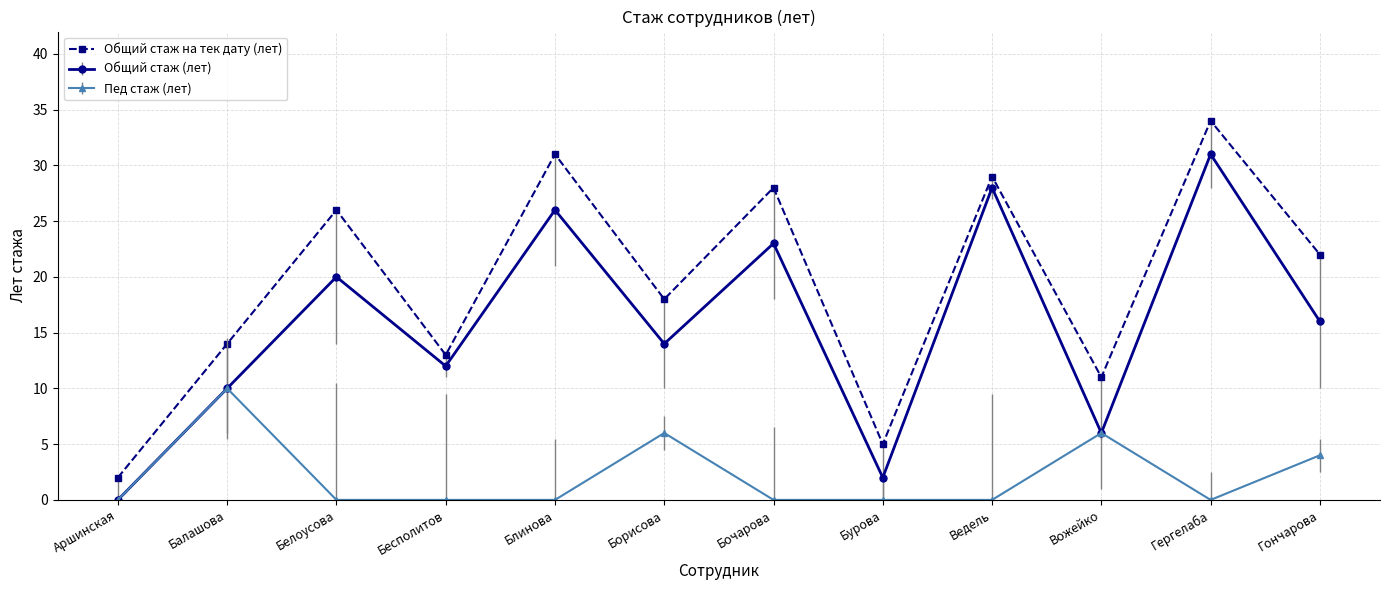

How many data points does each series have?

12